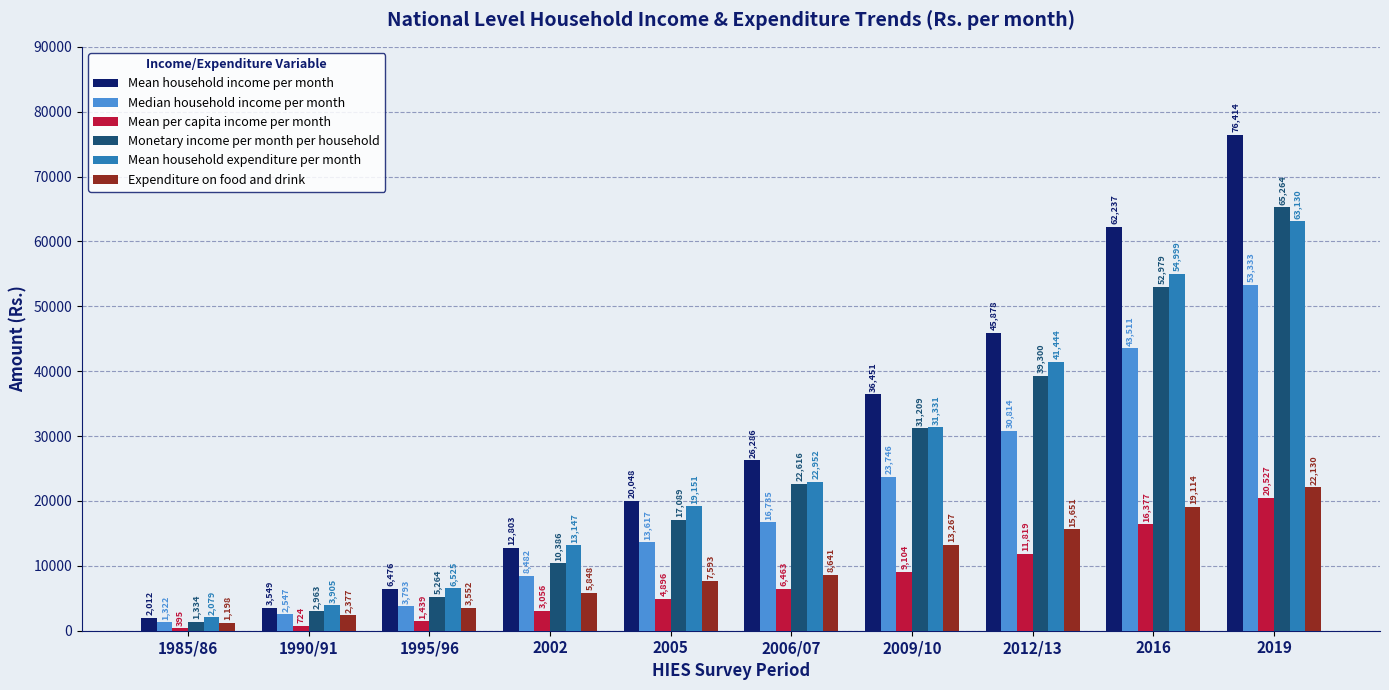

What is the value of the Median household income per month bar at the 8th from the left?

30814